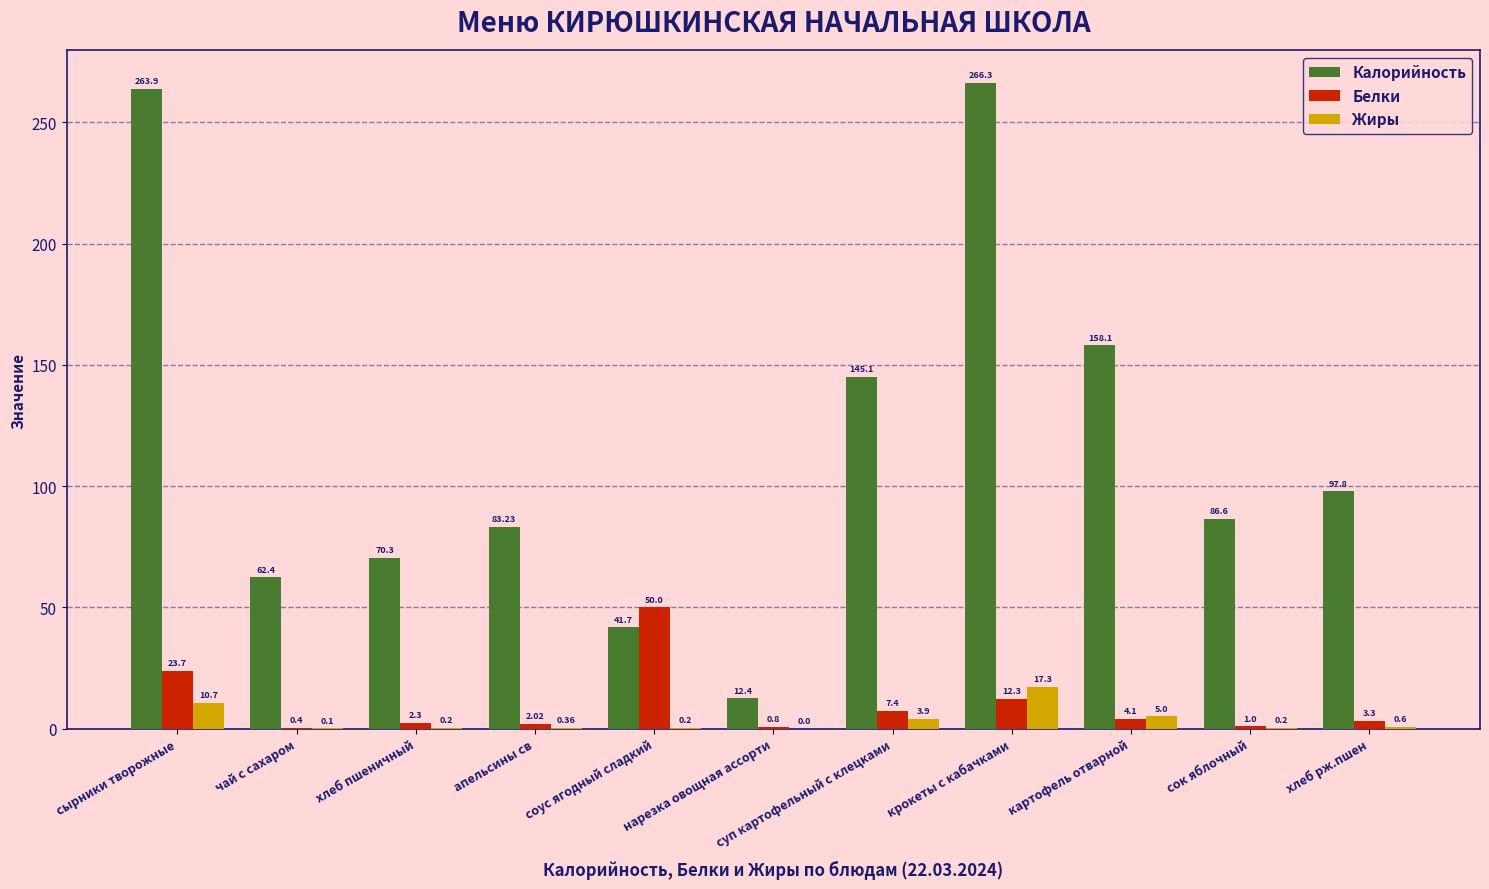

What is the total value across all series at суп картофельный с клецками?

156.4